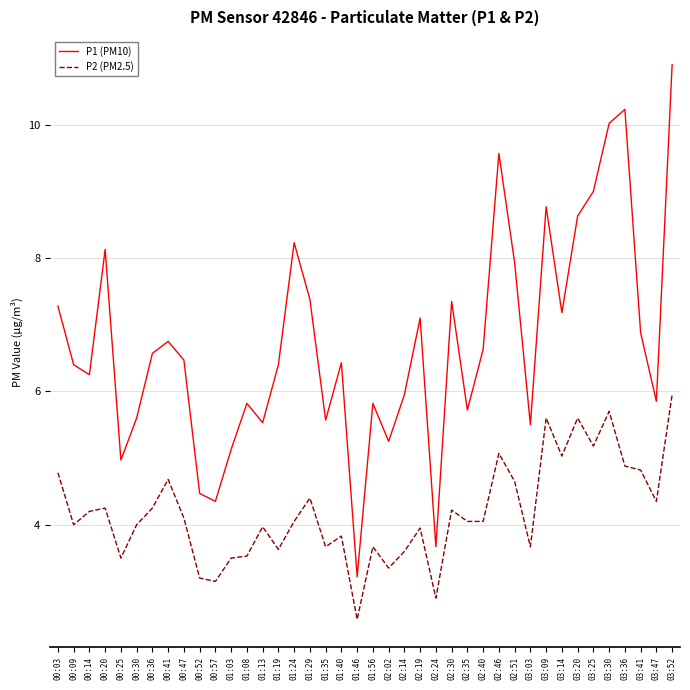

At 00:14, list the series in order from smallest to largest.

P2 (PM2.5), P1 (PM10)